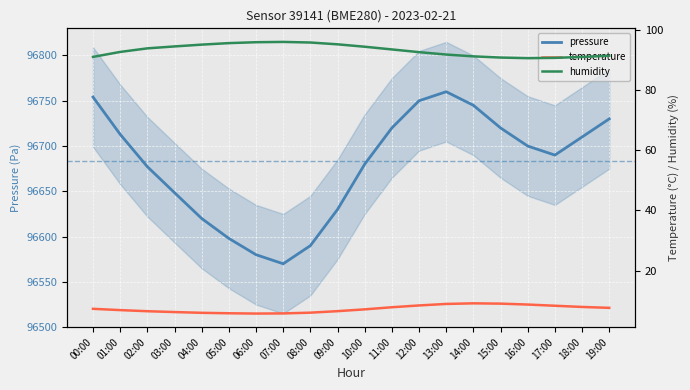

True or false: pressure and temperature cross at least once.

False